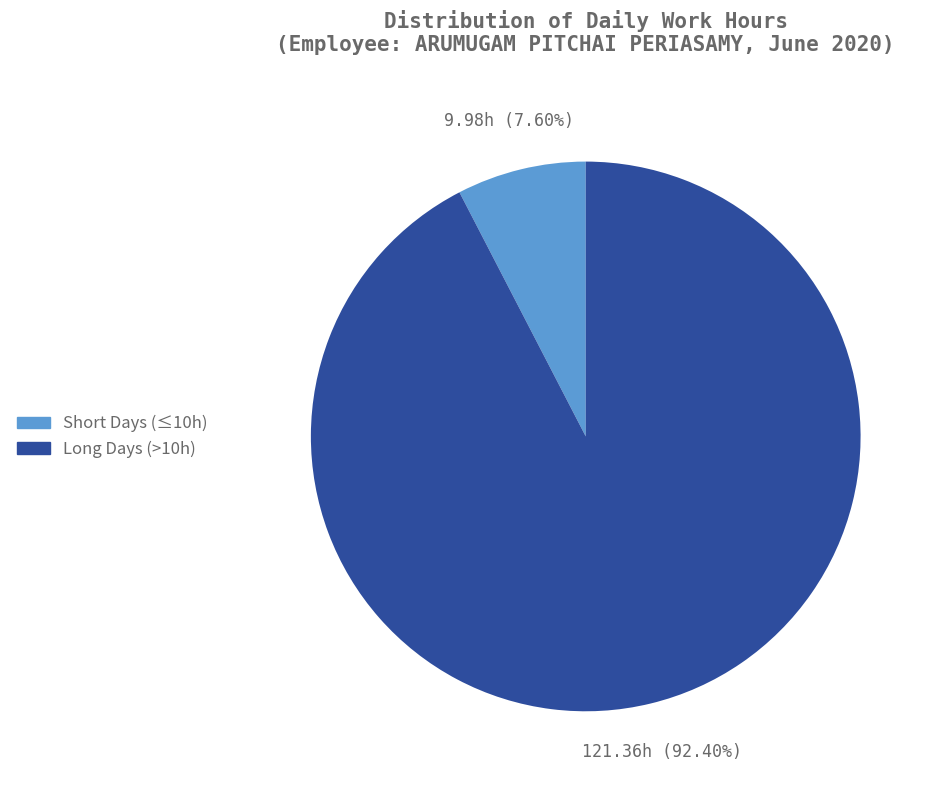

To the nearest percent, what is the average slice percentage?

50%